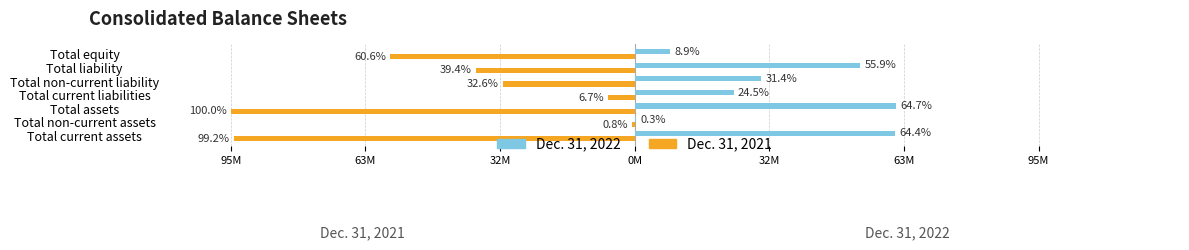

What are all the series names shown in the legend?

Dec. 31, 2022, Dec. 31, 2021